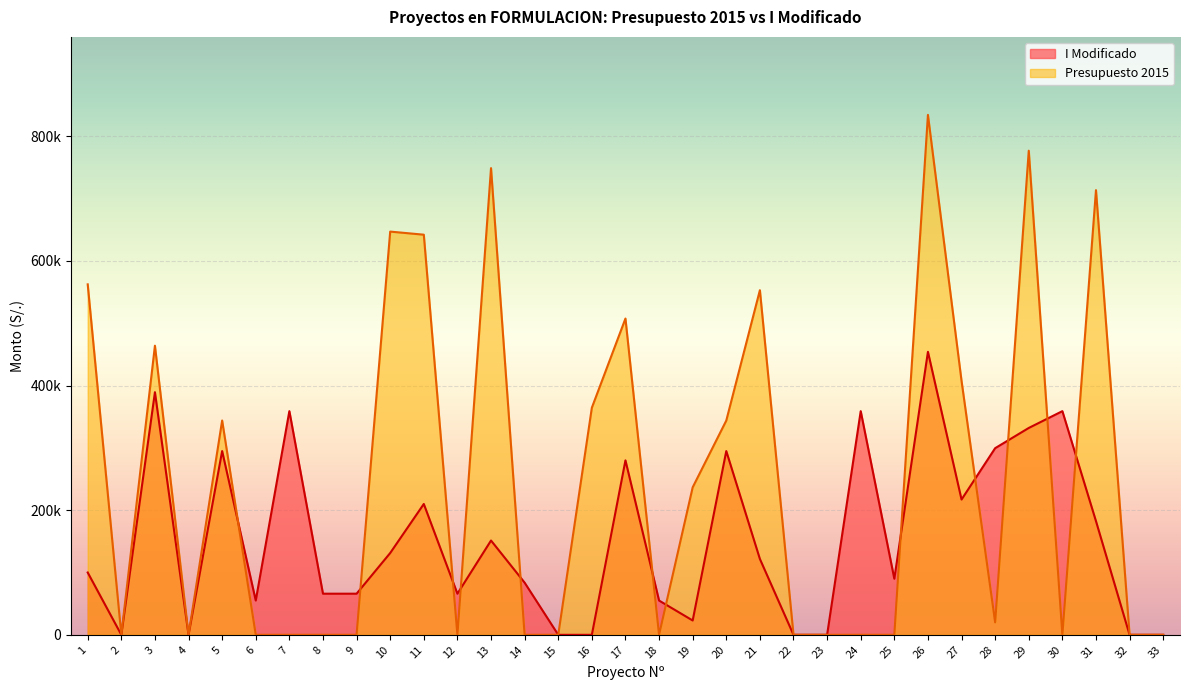

What is the average value of the Presupuesto 2015 series?

247499.4